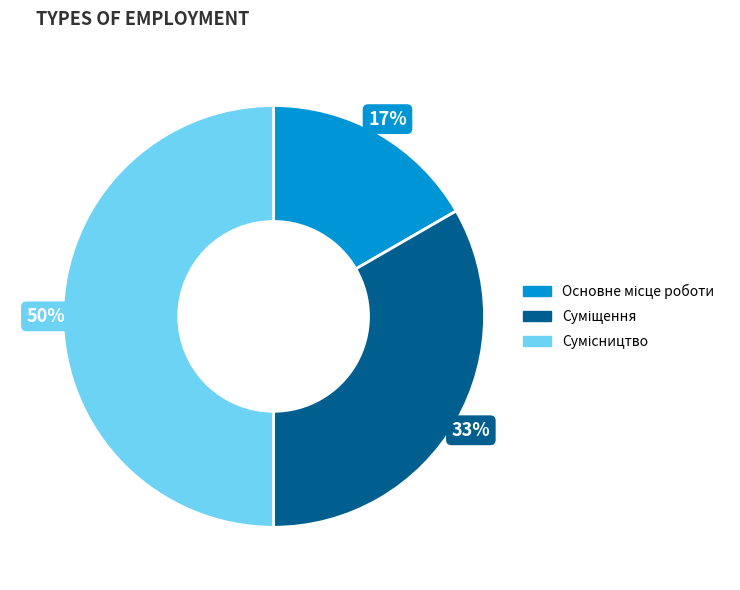

To the nearest percent, what is the difference between the largest and smallest slice percentages?

33%